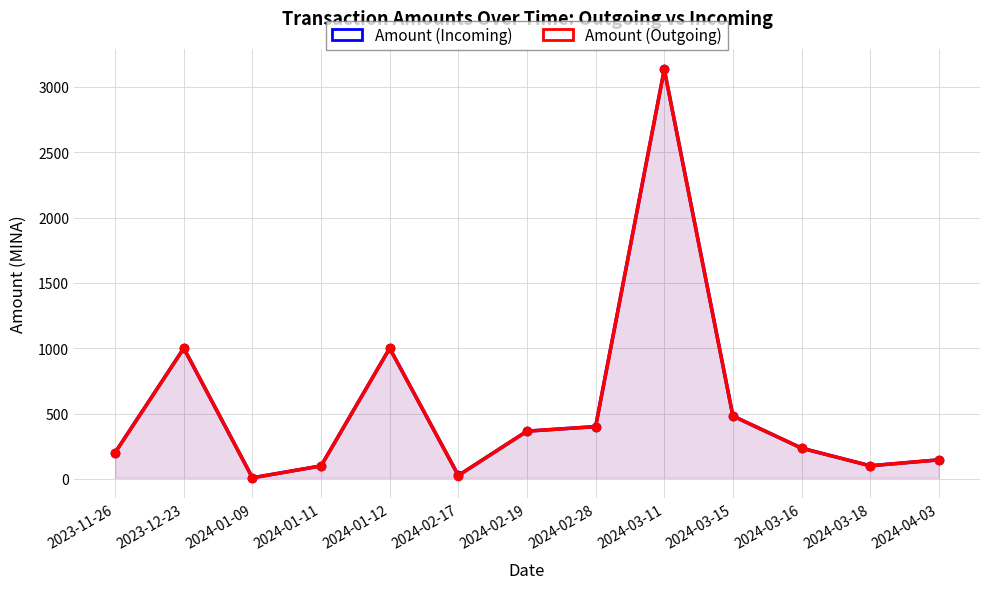

True or false: Amount (Outgoing) has a value of 38.6 at 2024-01-11.

False